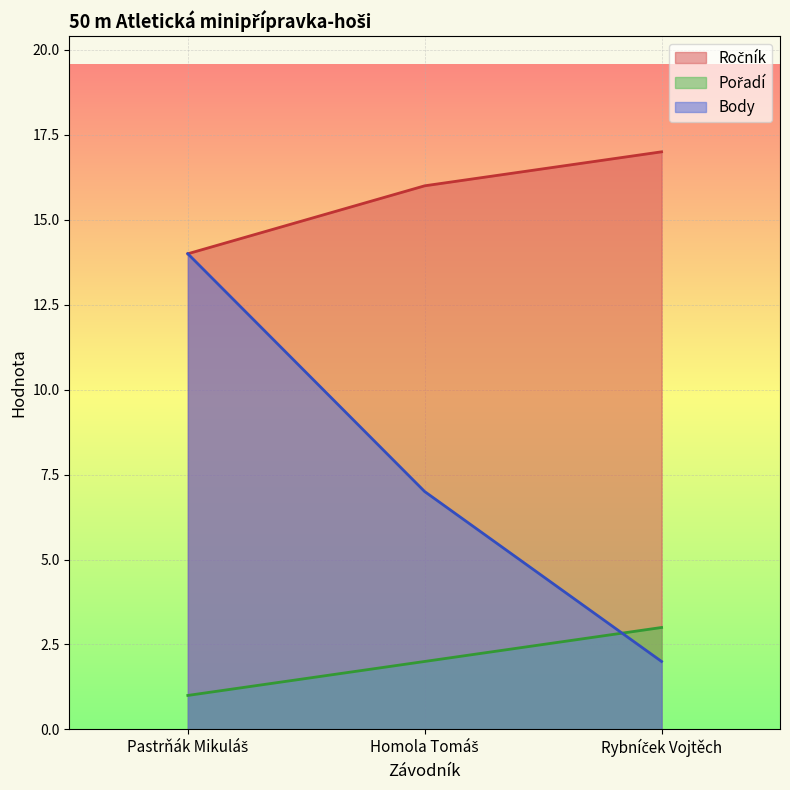

What is the smallest value displayed?

1